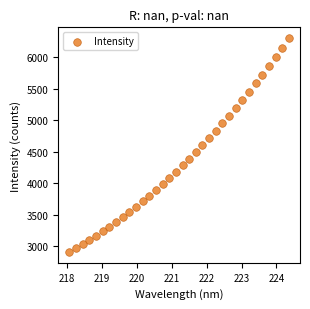

What is the range of X values (max minus min)?

6.3